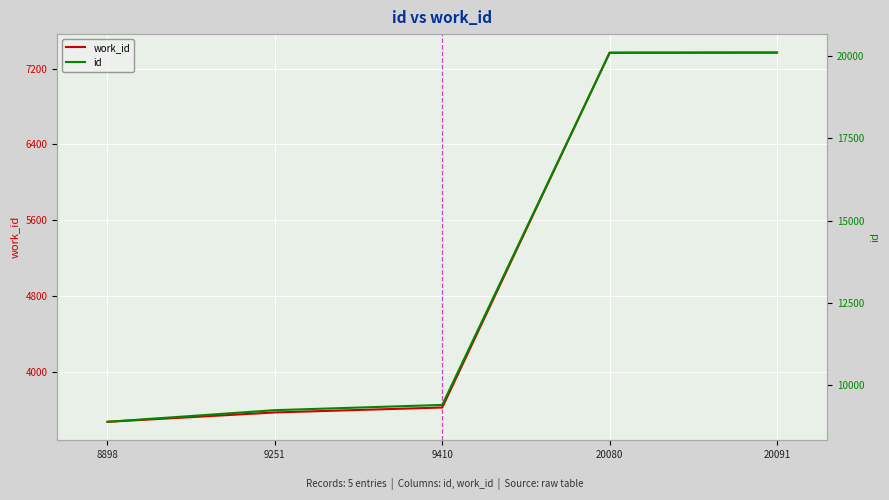

The value of id at 8898 is 15113. True or false?

False